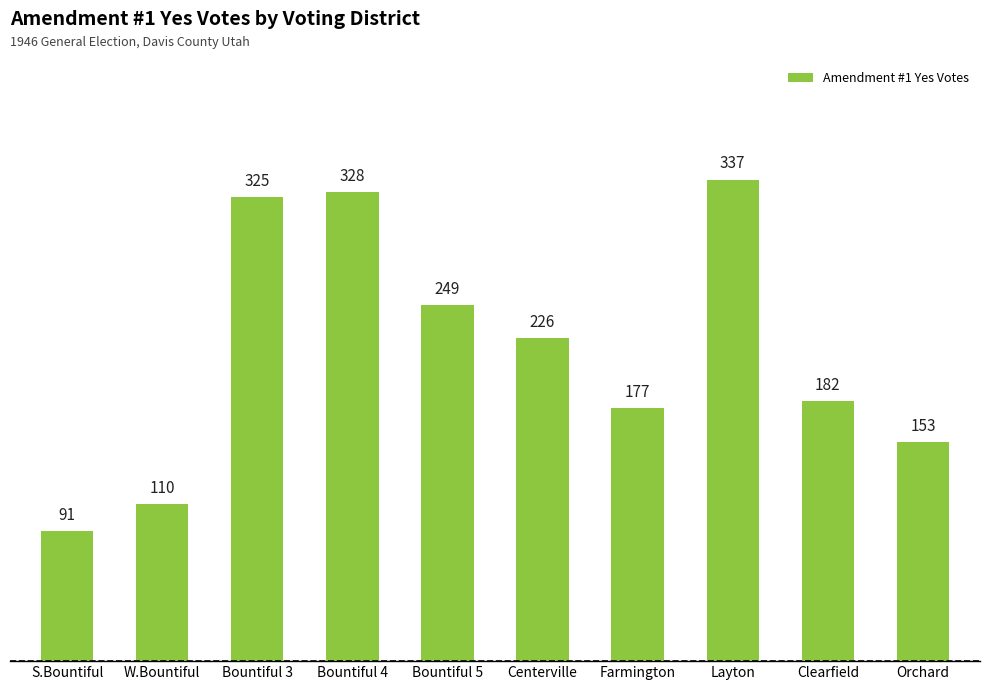

What is the label of the 10th bar from the right?

S.Bountiful